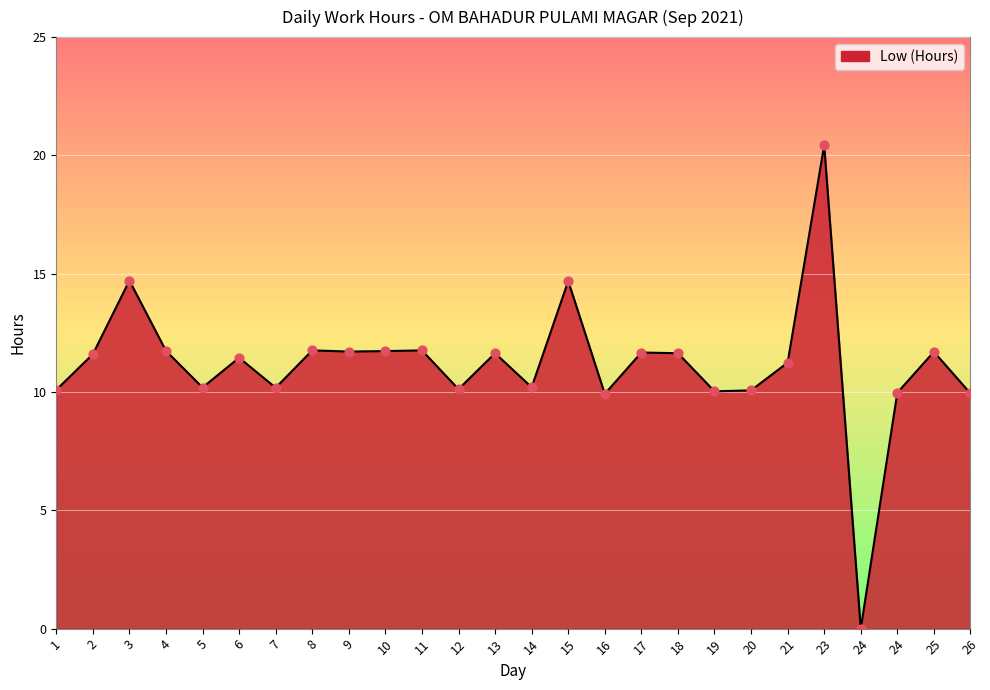

Which has a higher value, 8 or 9?

8